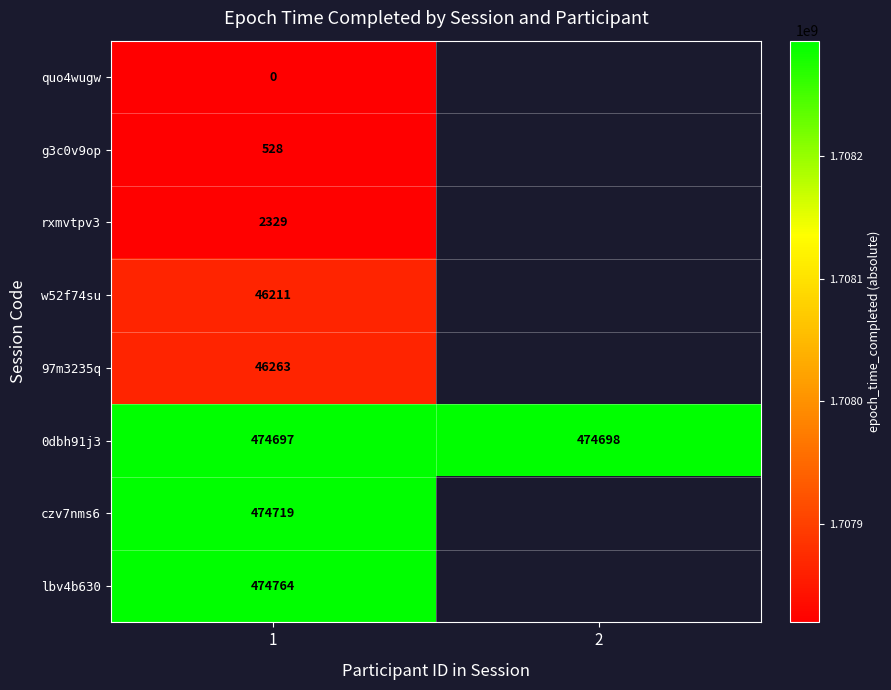

At how many categories does at least one series exceed 1708256407?

2